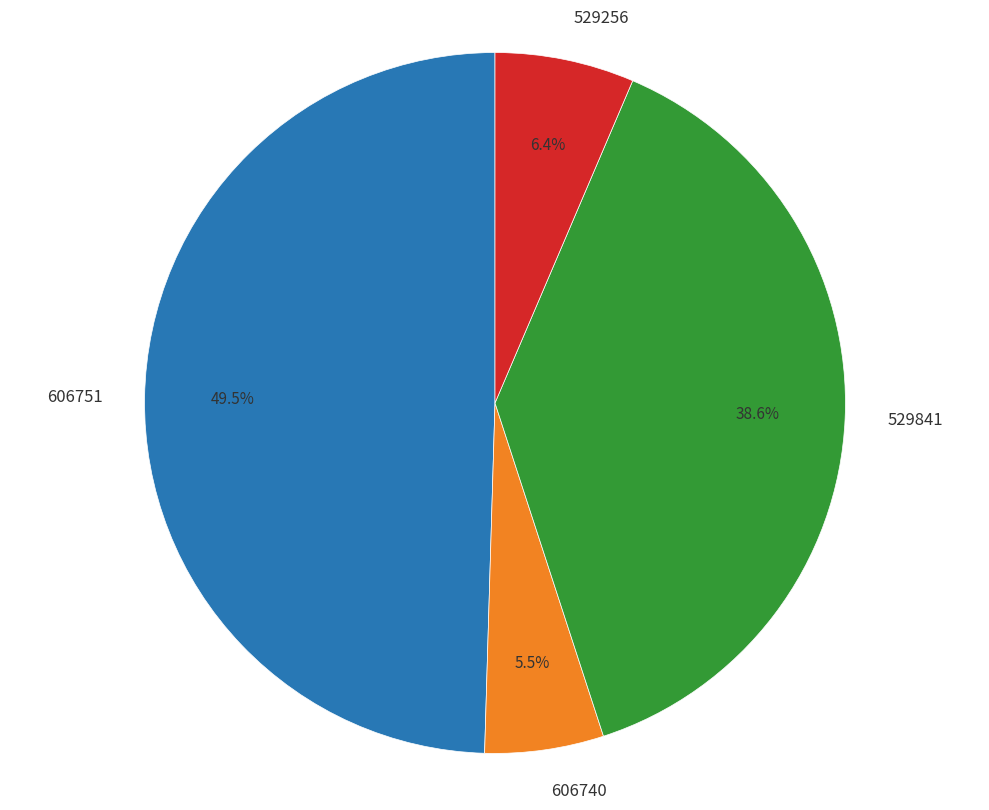

The 529256 slice represents 16% of the pie. True or false?

False